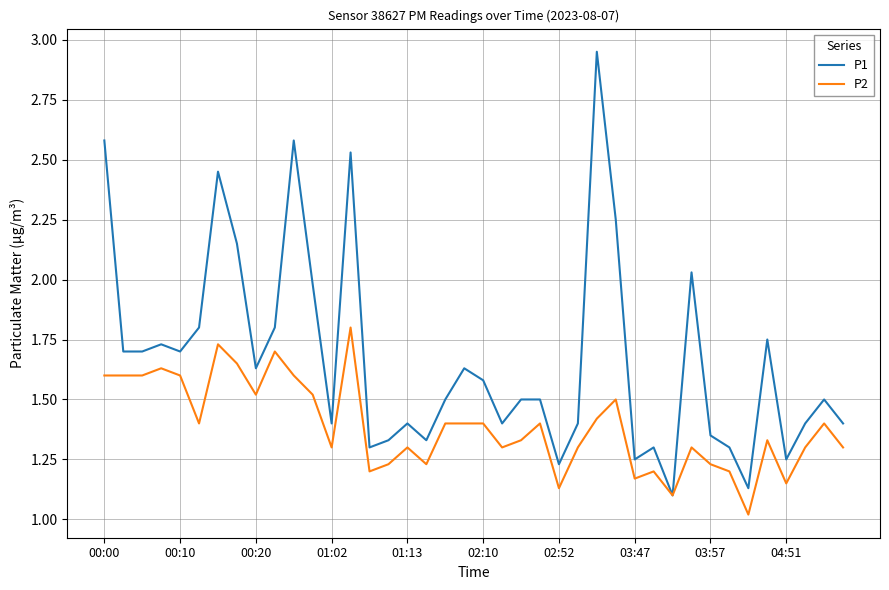

What is the minimum value for P2?

1.0